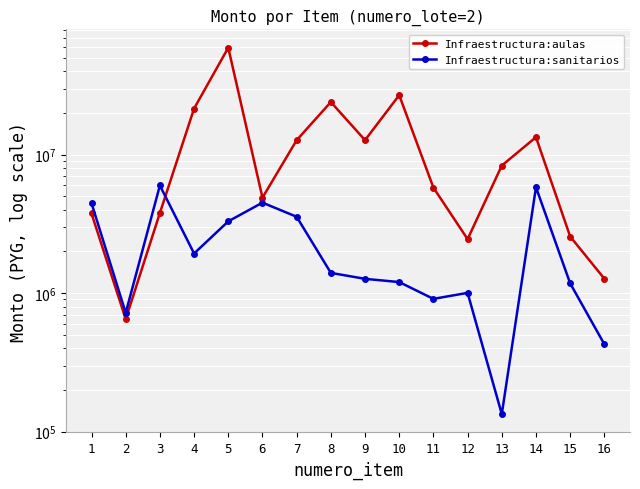

How many times do Infraestructura:aulas and Infraestructura:sanitarios cross each other?

1